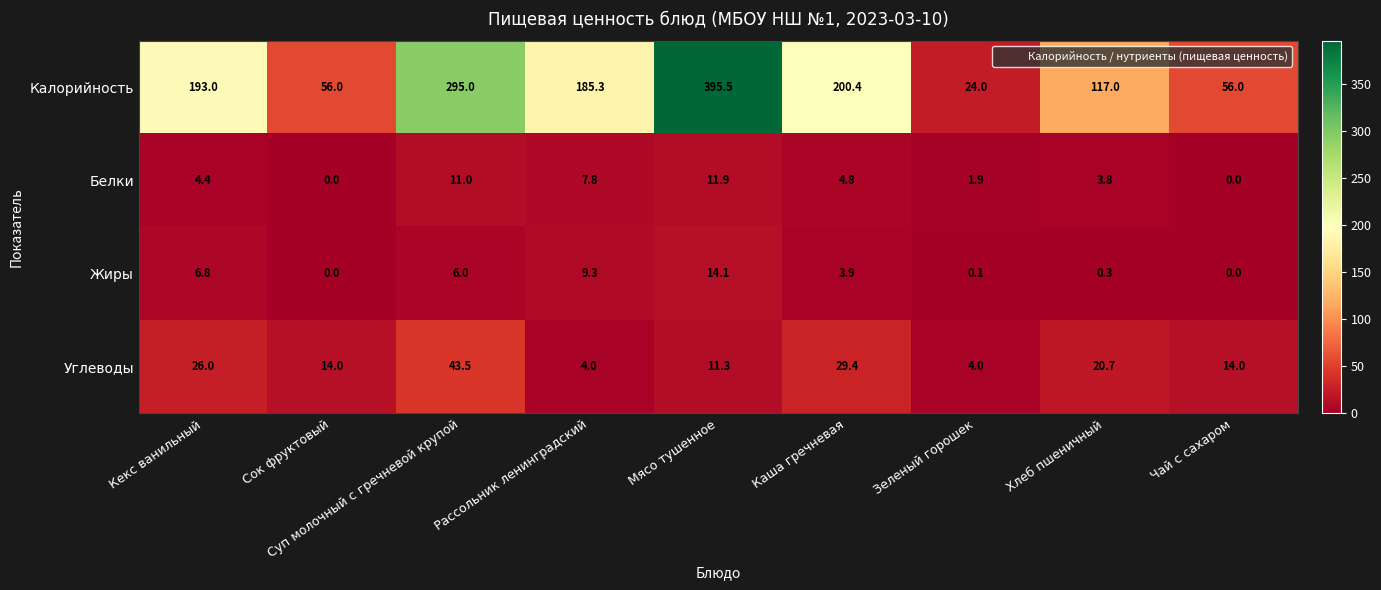

Is it true that Углеводы equals 67.3 at Суп молочный с гречневой крупой?

False